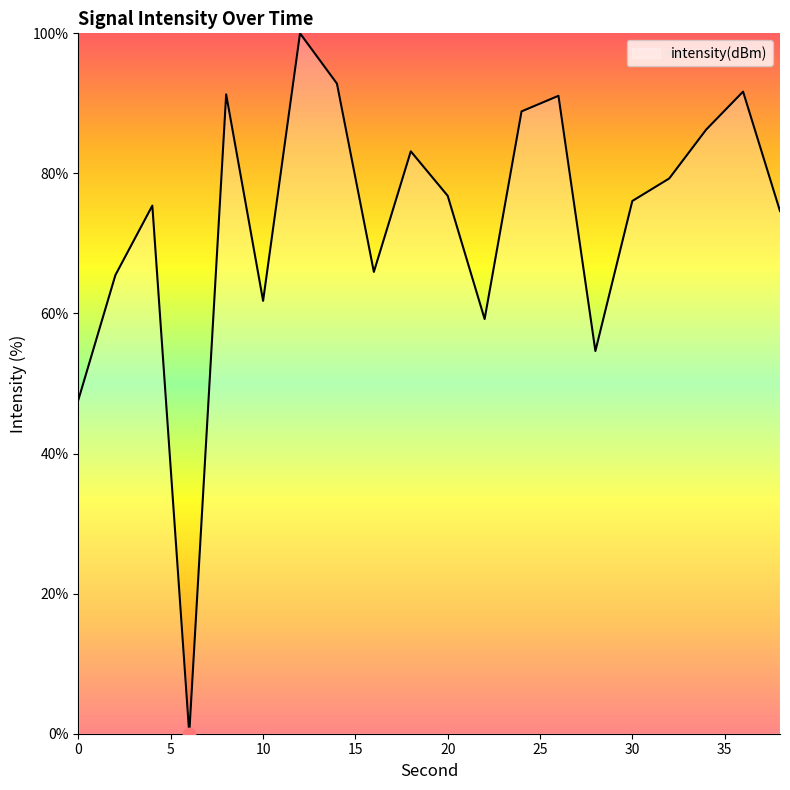

What is the maximum value shown in the chart?

100.0